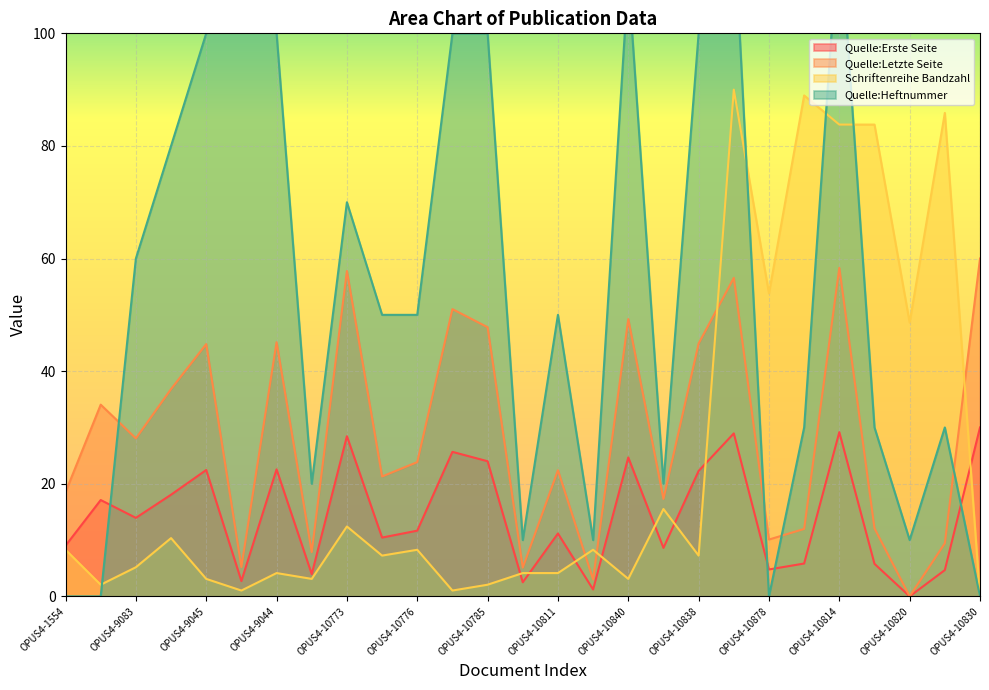

Which has a higher value, OPUS4-10812 or OPUS4-9083?

OPUS4-9083